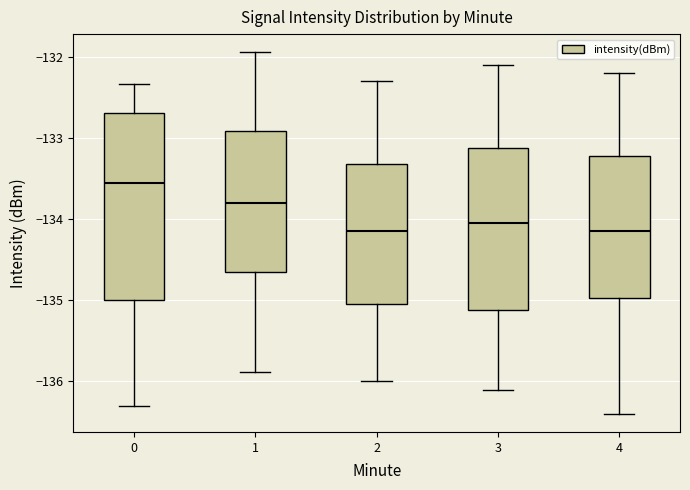

Which box is the tallest, from its lower edge to its upper edge?

0